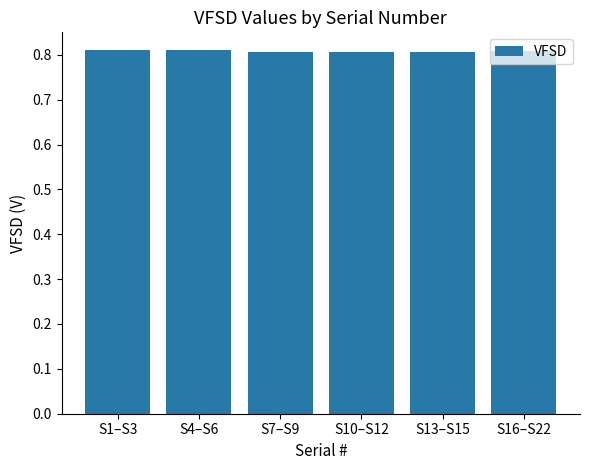

Count the values in the range 0 to 1.

6